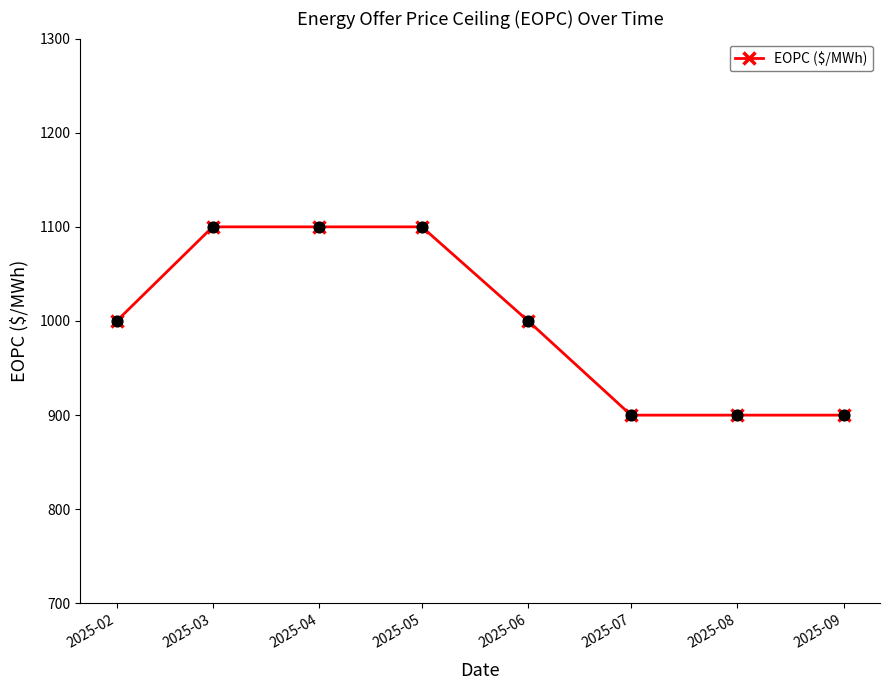

Approximately how many times larger is the value at 2025-04 compared to 2025-07?

1.2